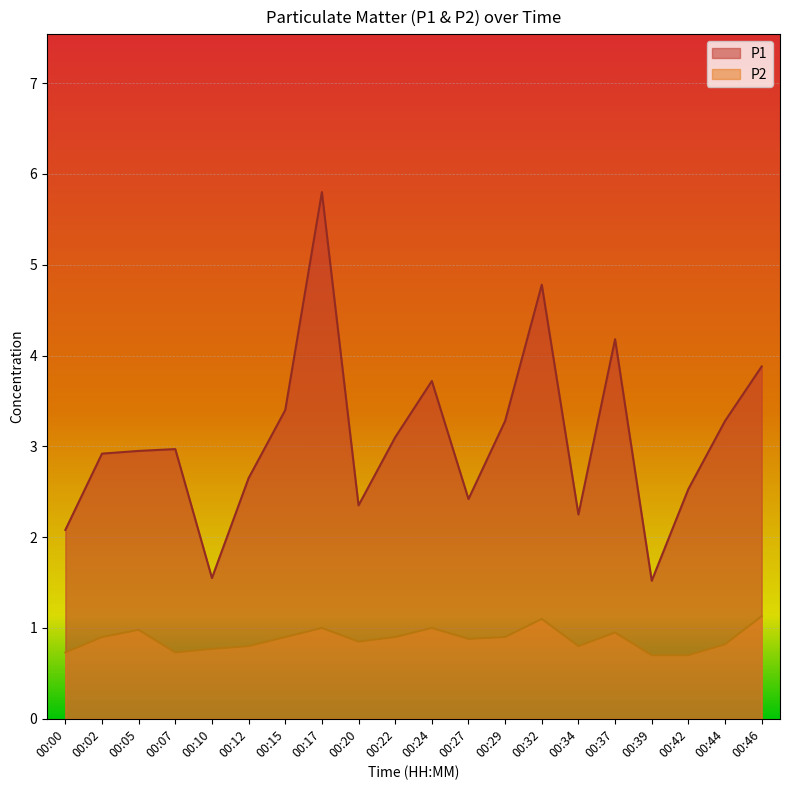

How many data points in P1 are above 2?

18